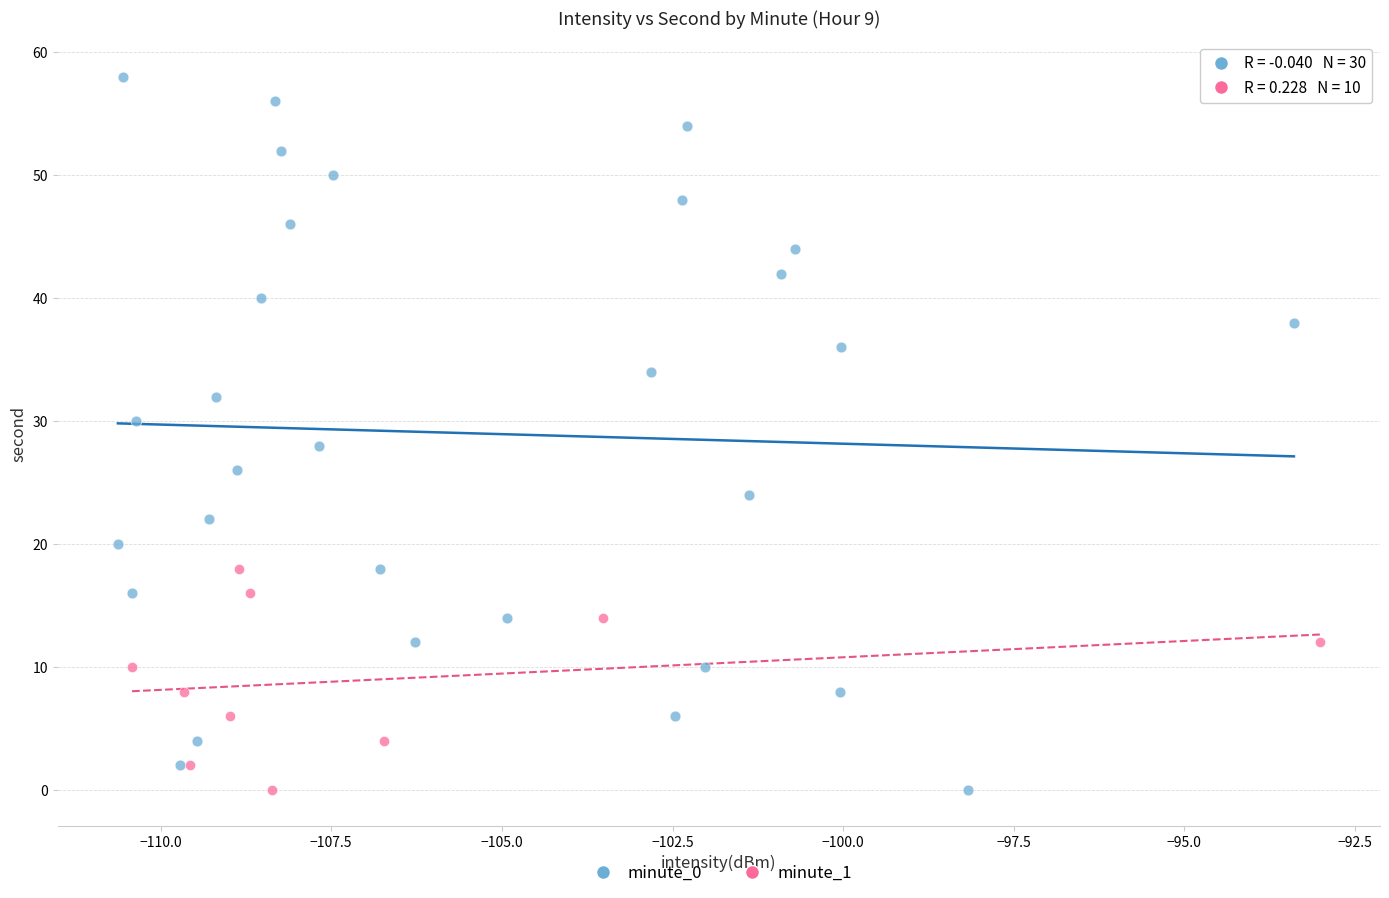

Which series has the widest spread of Y values?

minute_0